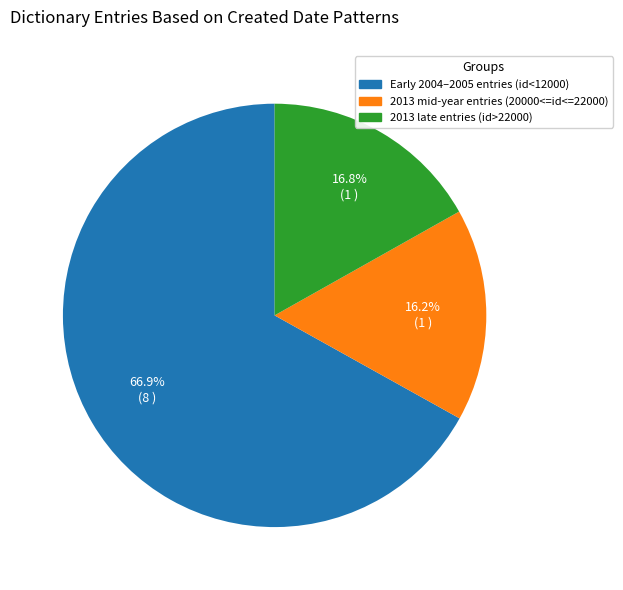

Is there any slice that represents more than half of the pie?

Yes